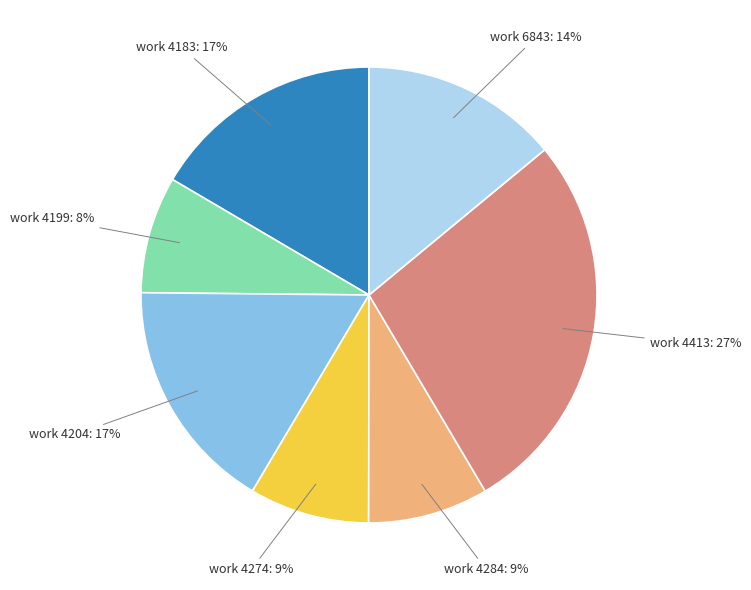

To the nearest percent, what is the average slice percentage?

14%